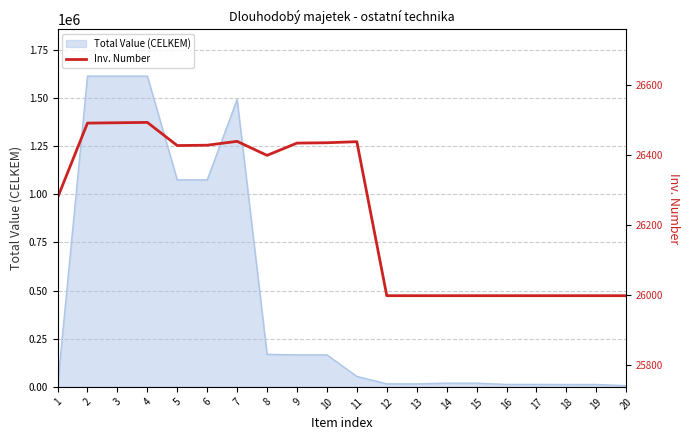

At which category does the data reach its first local valley?

5